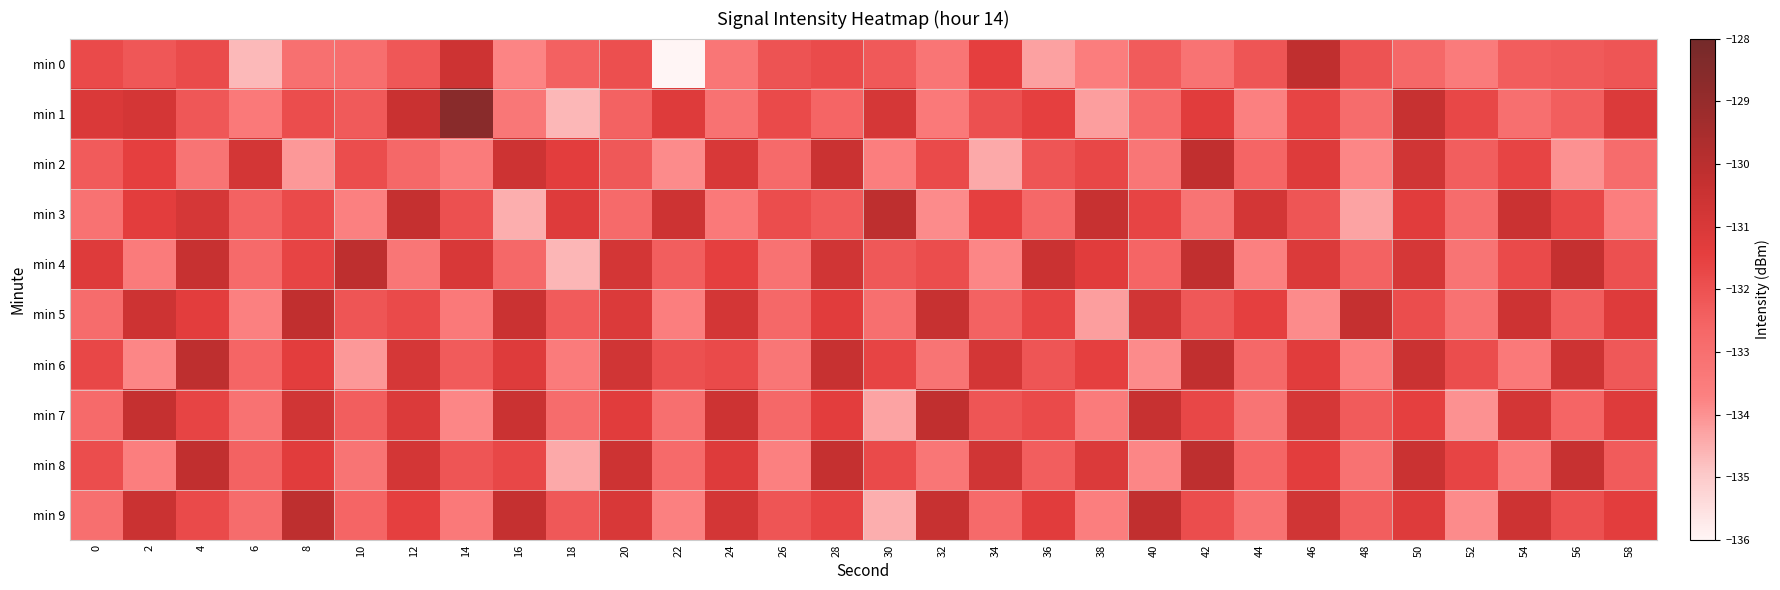

Which category has the lowest value across all series?

22